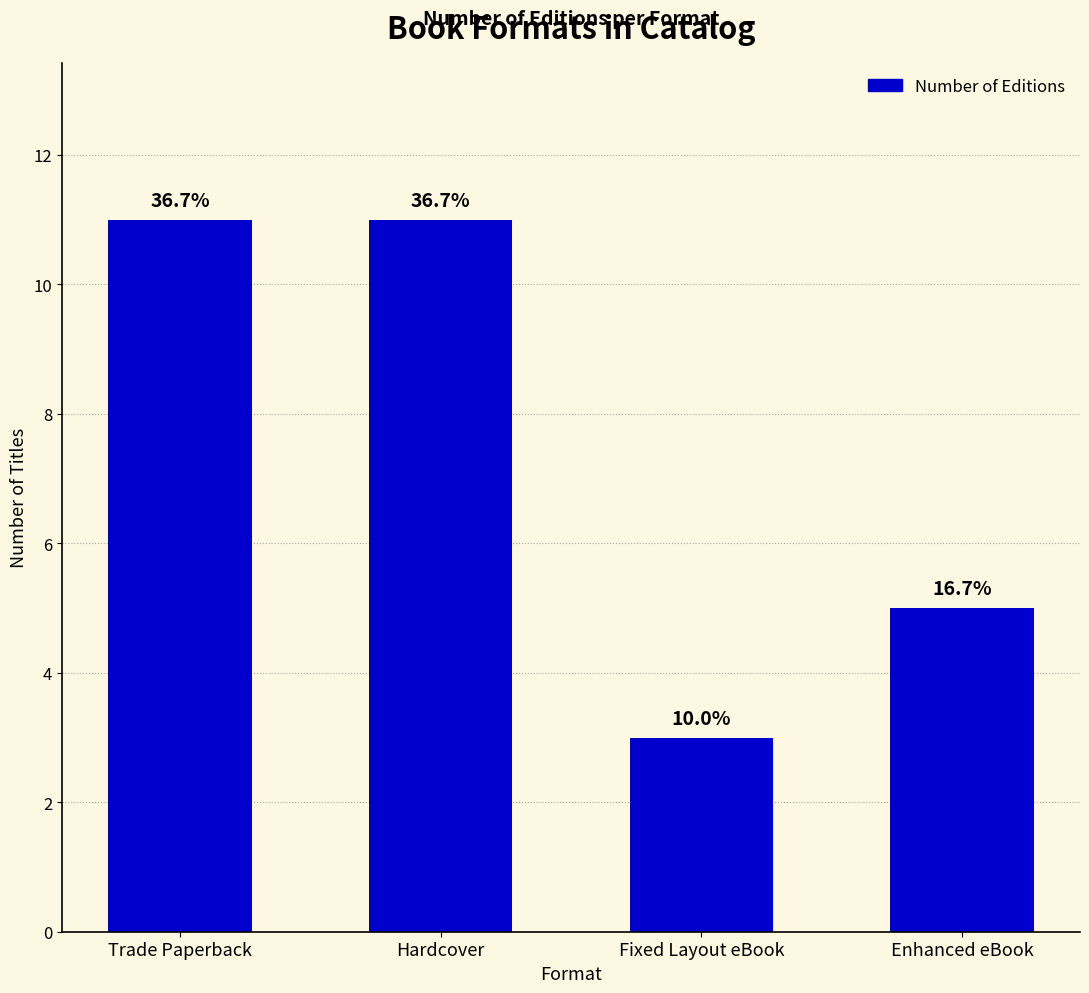

Reading left to right, transcribe all the data shown in this chart.

Trade Paperback=11	Hardcover=11	Fixed Layout eBook=3	Enhanced eBook=5